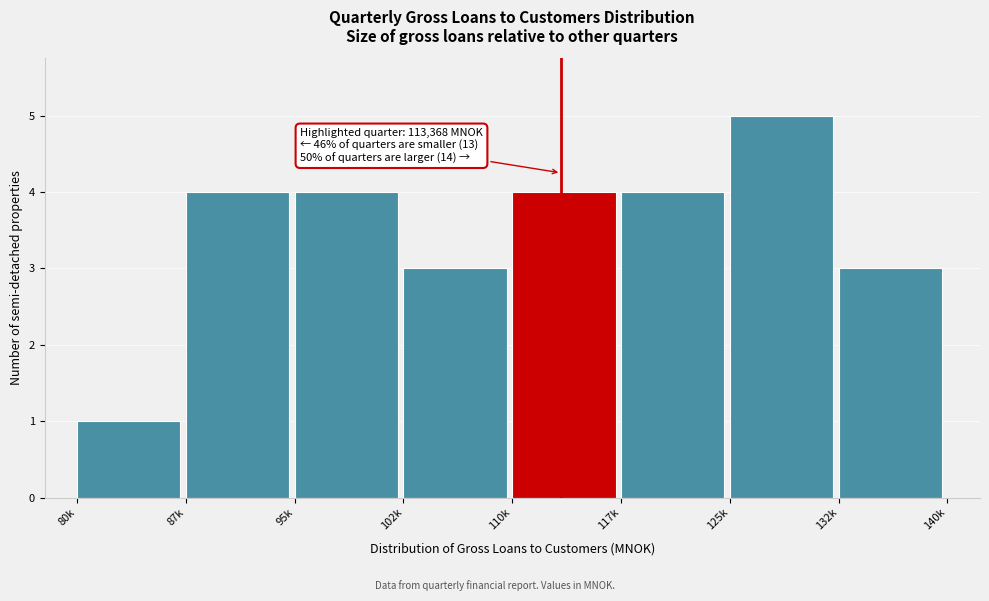

Reading left to right, what are all the values shown in this chart?

1	4	4	3	4	4	5	3